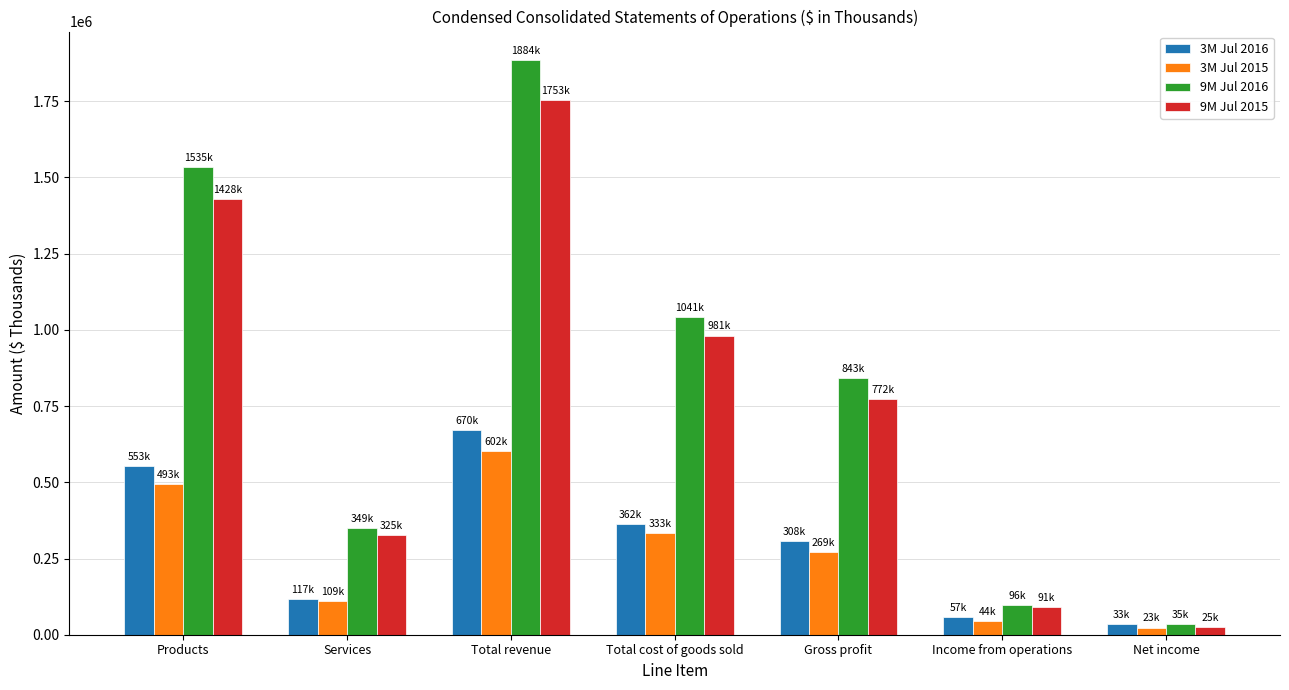

Reading left to right, extract all data points from this chart.

3M Jul 2016: 553450	117100	670550	362065	308485	57024	33546
3M Jul 2015: 493919	109013	602932	333063	269869	44451	23625
9M Jul 2016: 1535017	349365	1884382	1041354	843028	96496	35997
9M Jul 2015: 1428114	325582	1753696	981121	772575	91030	25499